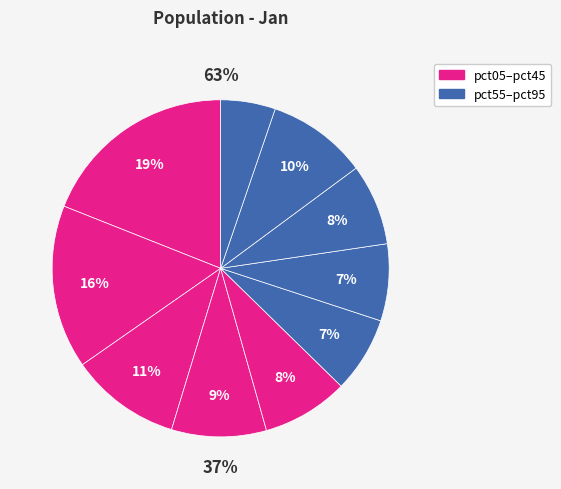

What percentage is the pct55 slice, to the nearest percent?

7%